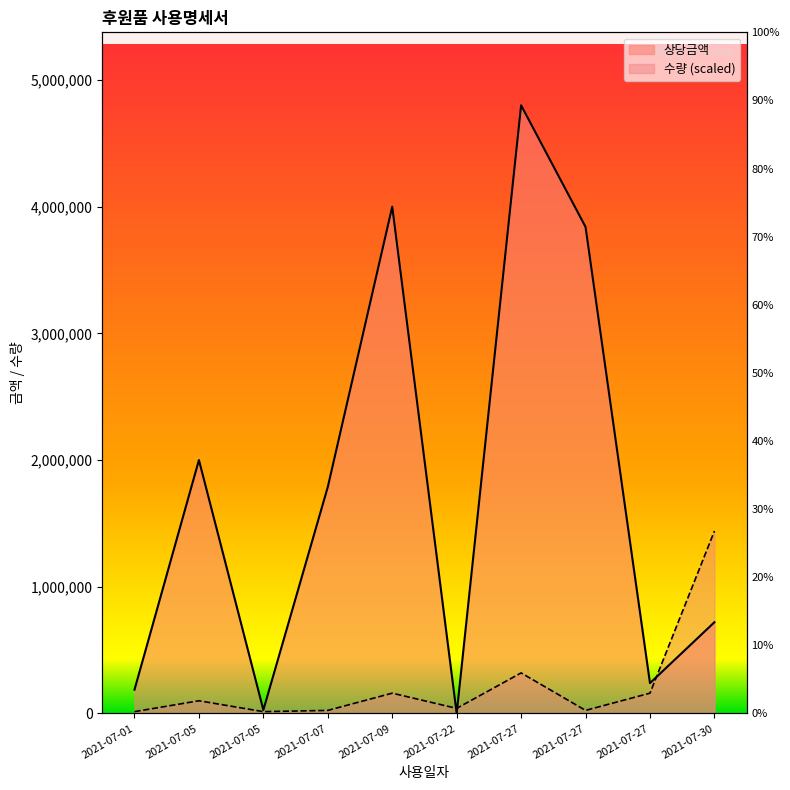

At which category does 상당금액 reach its first local valley?

2021-07-05